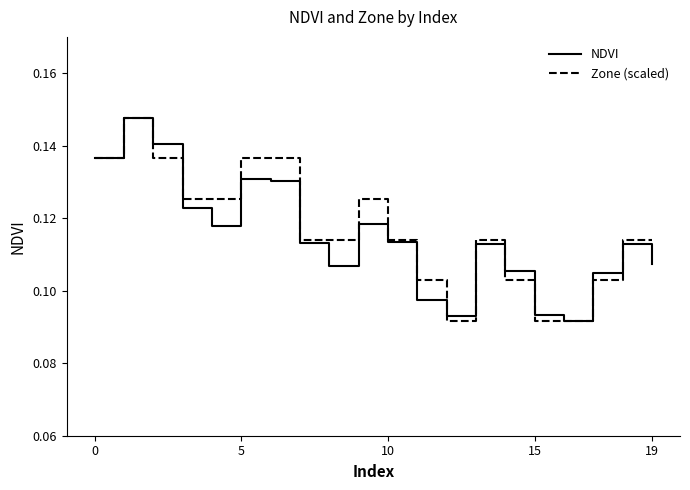

What are all the series names shown in the legend?

NDVI, Zone (scaled)